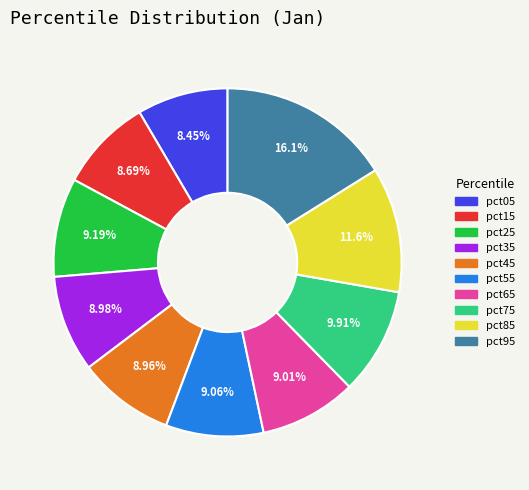

Which slice is the largest?

pct95